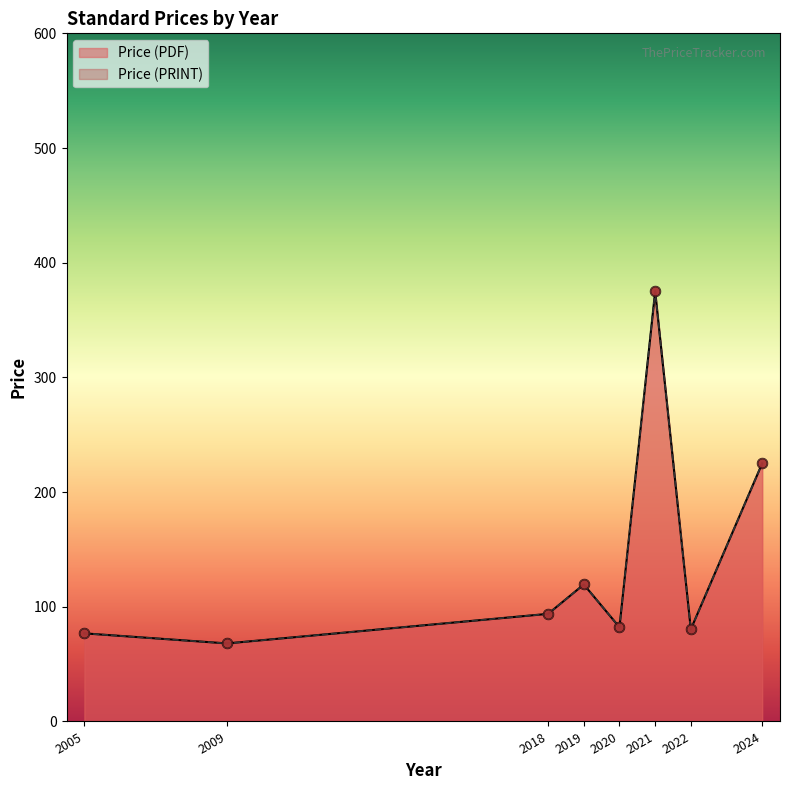

Which series contains the lowest Y value?

Price (PDF)